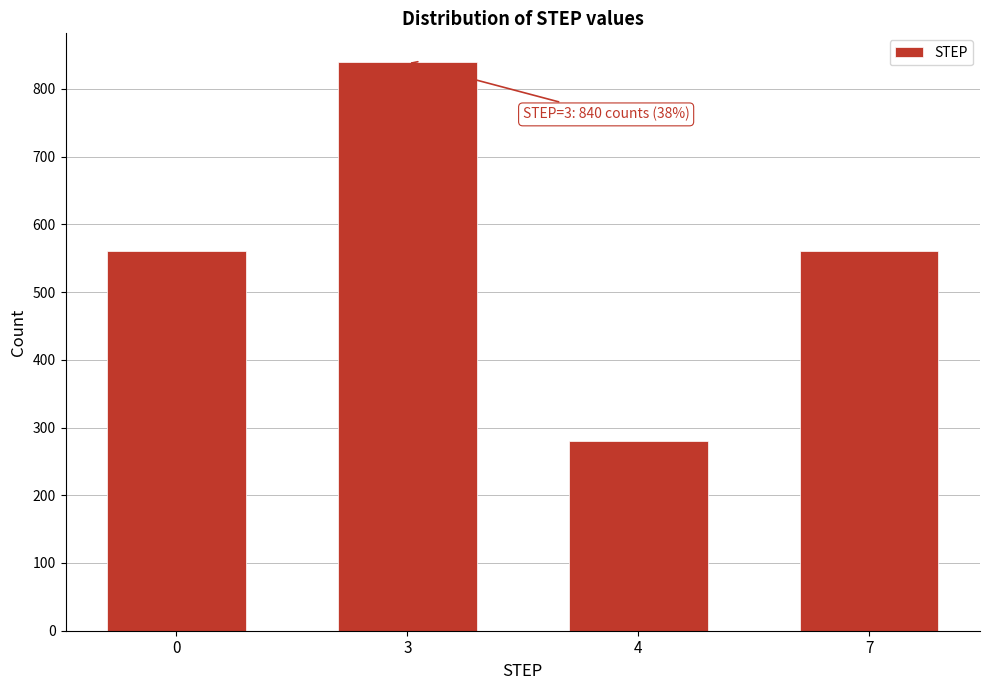

Reading left to right, transcribe all the data shown in this chart.

0=560	3=840	4=280	7=560